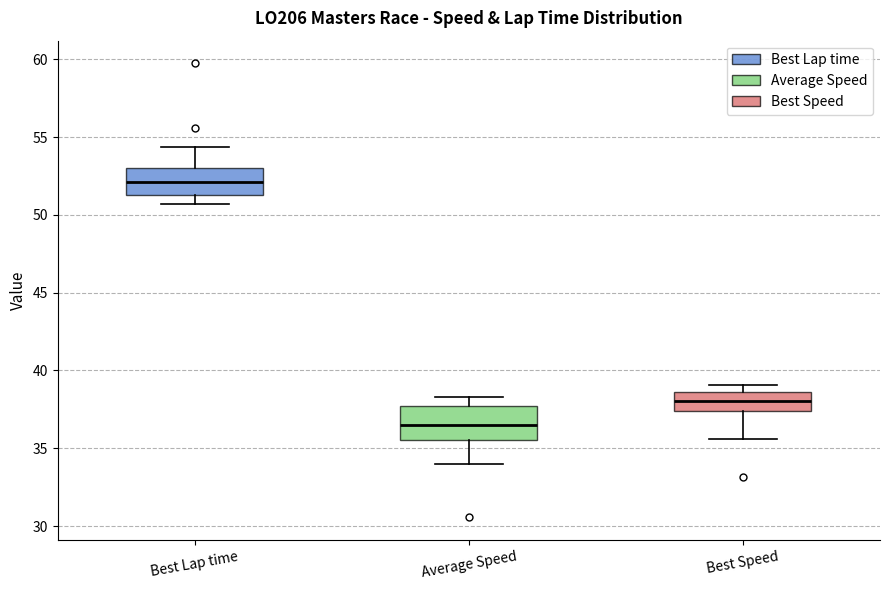

Reading left to right, transcribe this box plot: for each box, give where its median line is, the range the box spans, and where its two whiskers end, as read against the y-axis. The values are not printed on the chart, so give them approximately, as read against the axis.

Best Lap time: median 52.0, box 51.5 to 53.0, whiskers 50.5 to 54.5
Average Speed: median 36.5, box 35.5 to 37.5, whiskers 34.0 to 38.5
Best Speed: median 38.0, box 37.5 to 38.5, whiskers 35.5 to 39.0